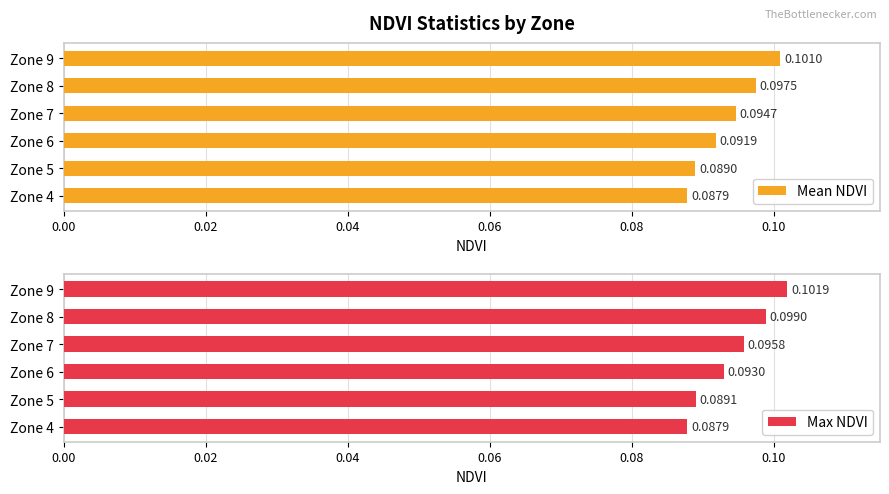

What is the value of the Max NDVI bar at the 5th from the left?

0.1